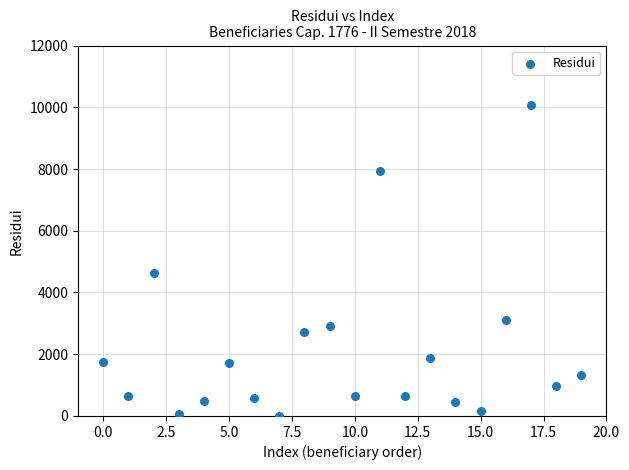

What is the range of Y values (max minus min)?

10083